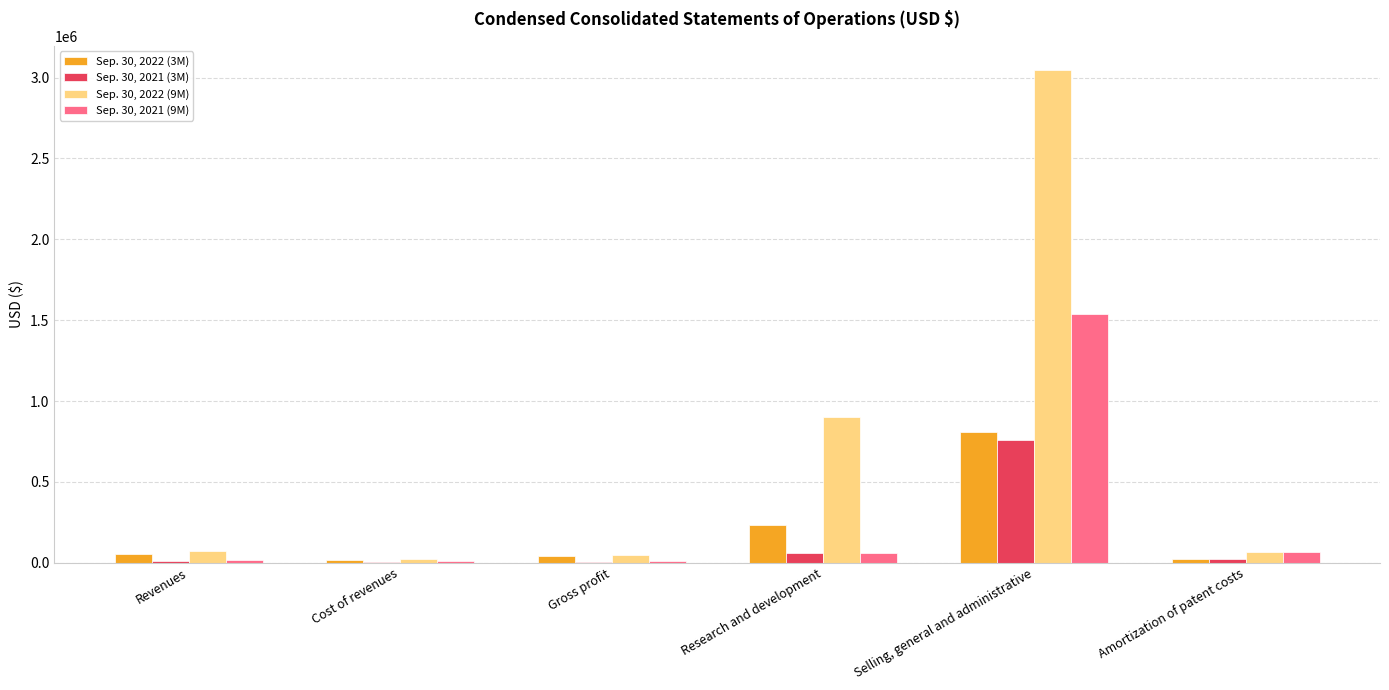

The Sep. 30, 2021 (9M) series shows 537556 at Selling, general and administrative. True or false?

False